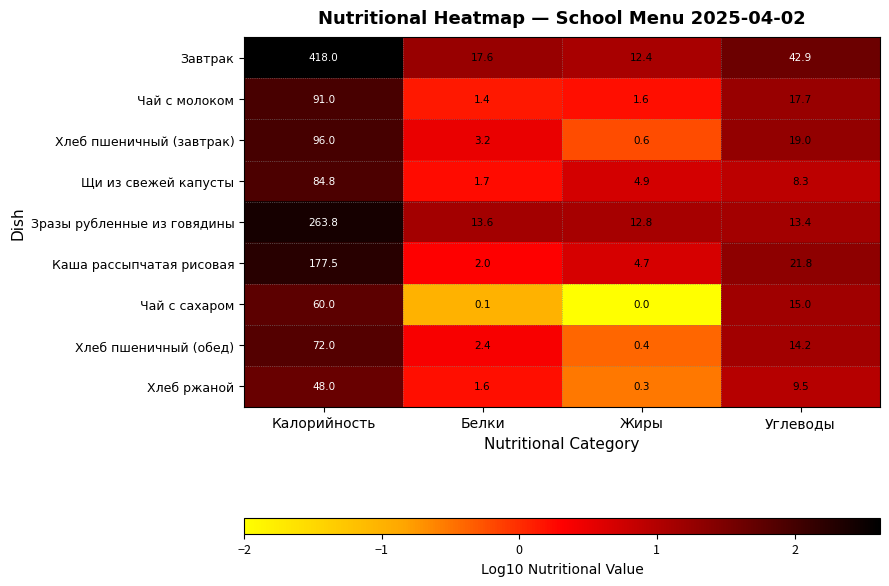

What is the minimum value shown in the chart?

0.0